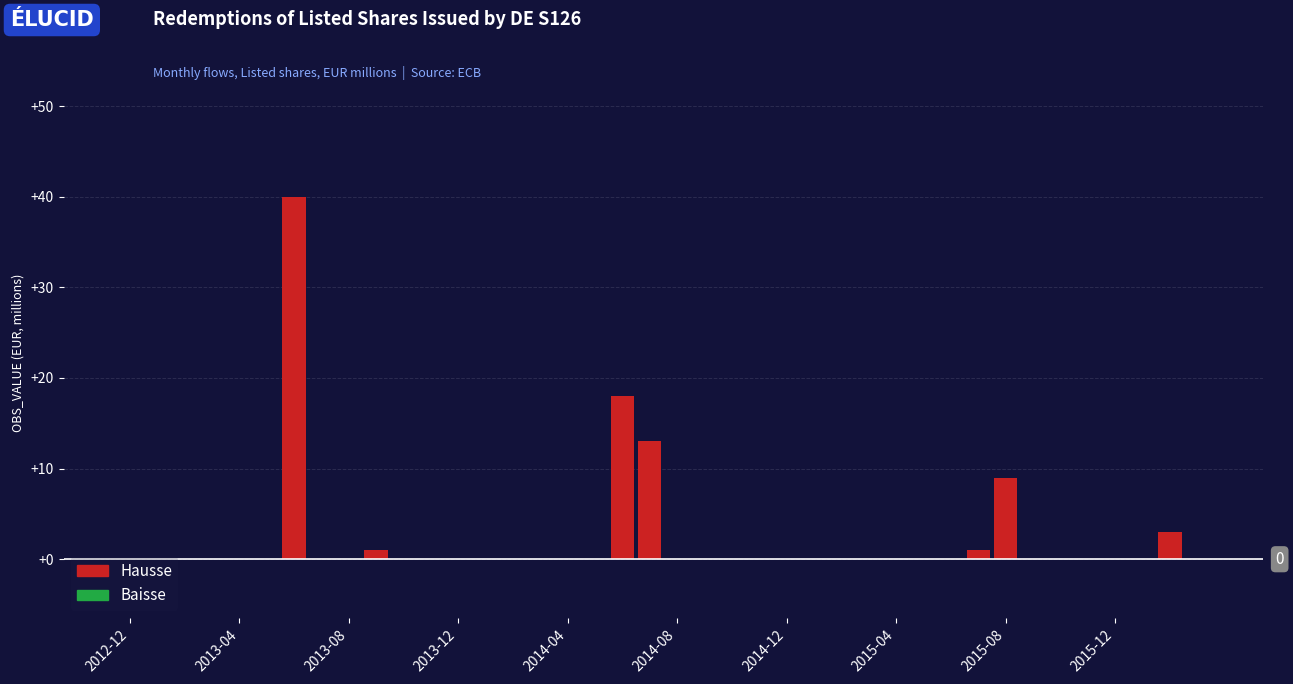

What is the maximum value shown in the chart?

40